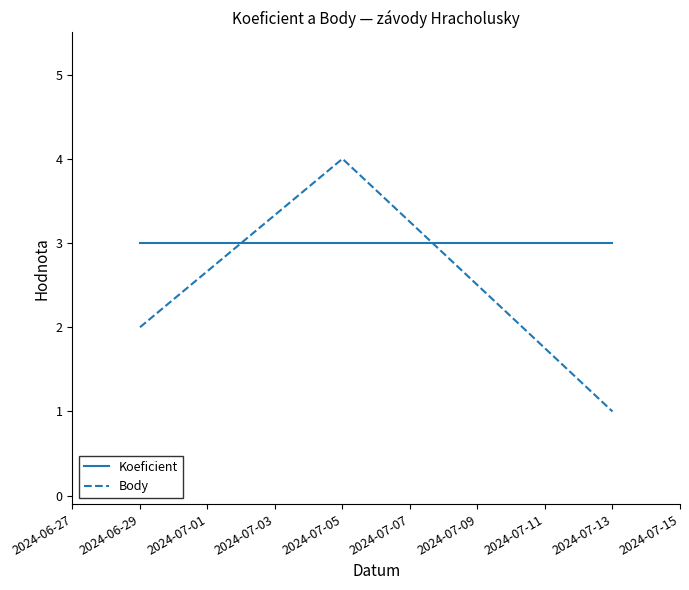

List the series in order of their overall mean, highest first.

Koeficient, Body